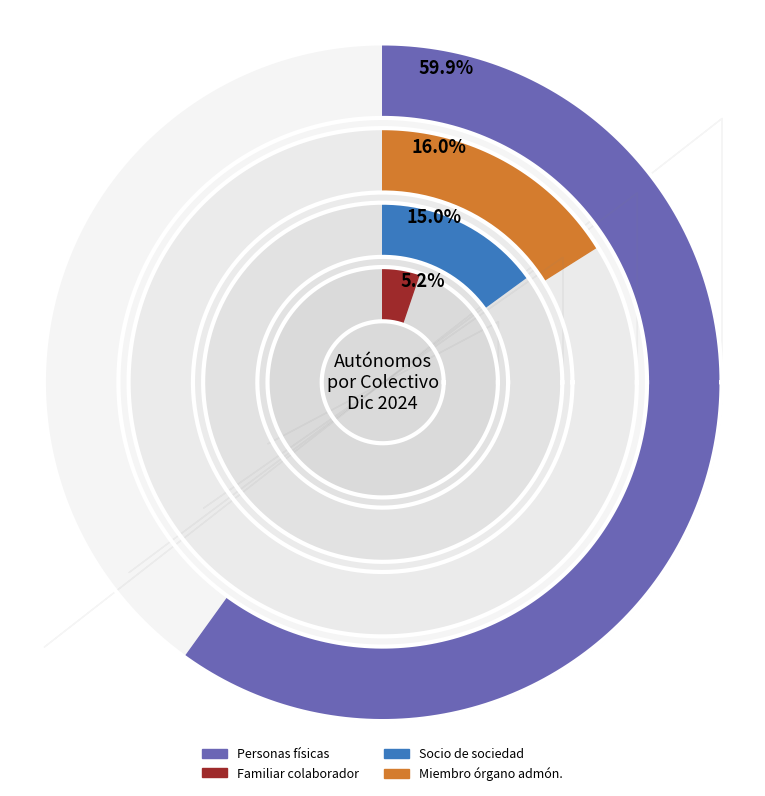

How many slices are in this pie chart?

4